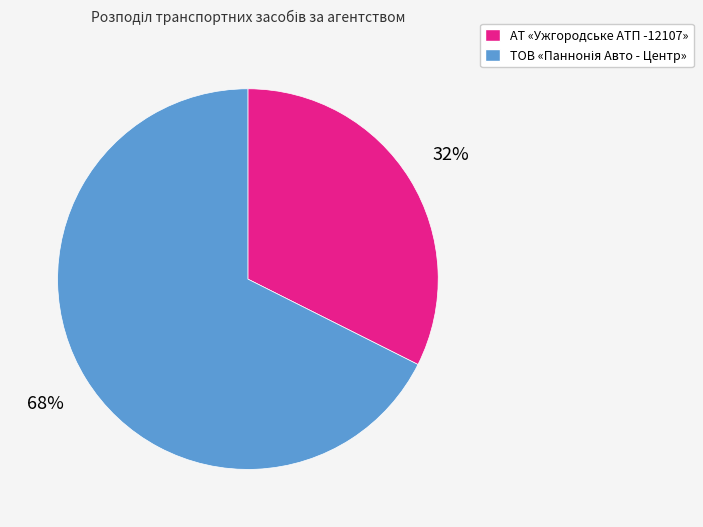

How many slices are in this pie chart?

2